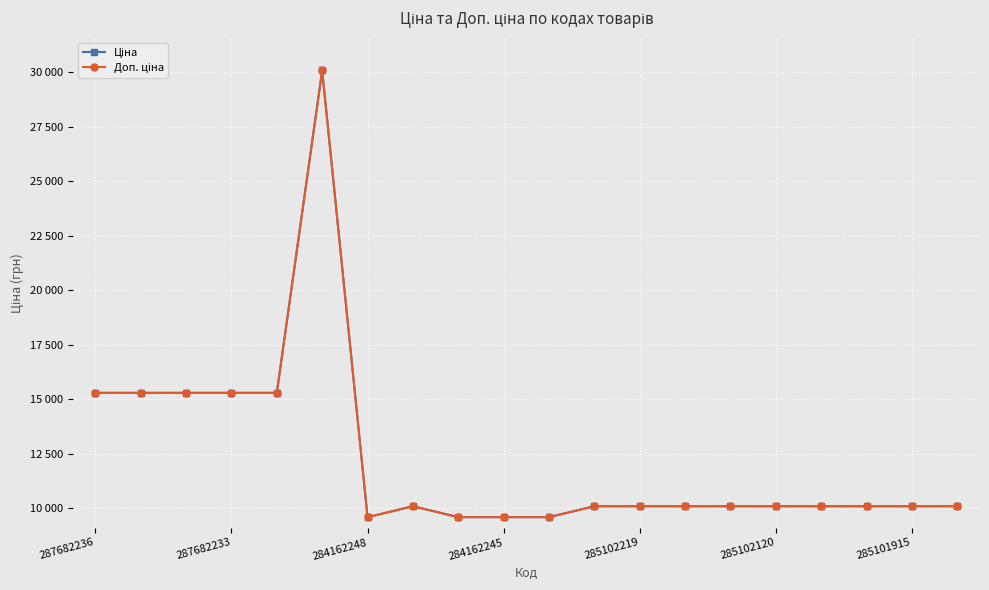

What is the greatest value displayed?

30077.8